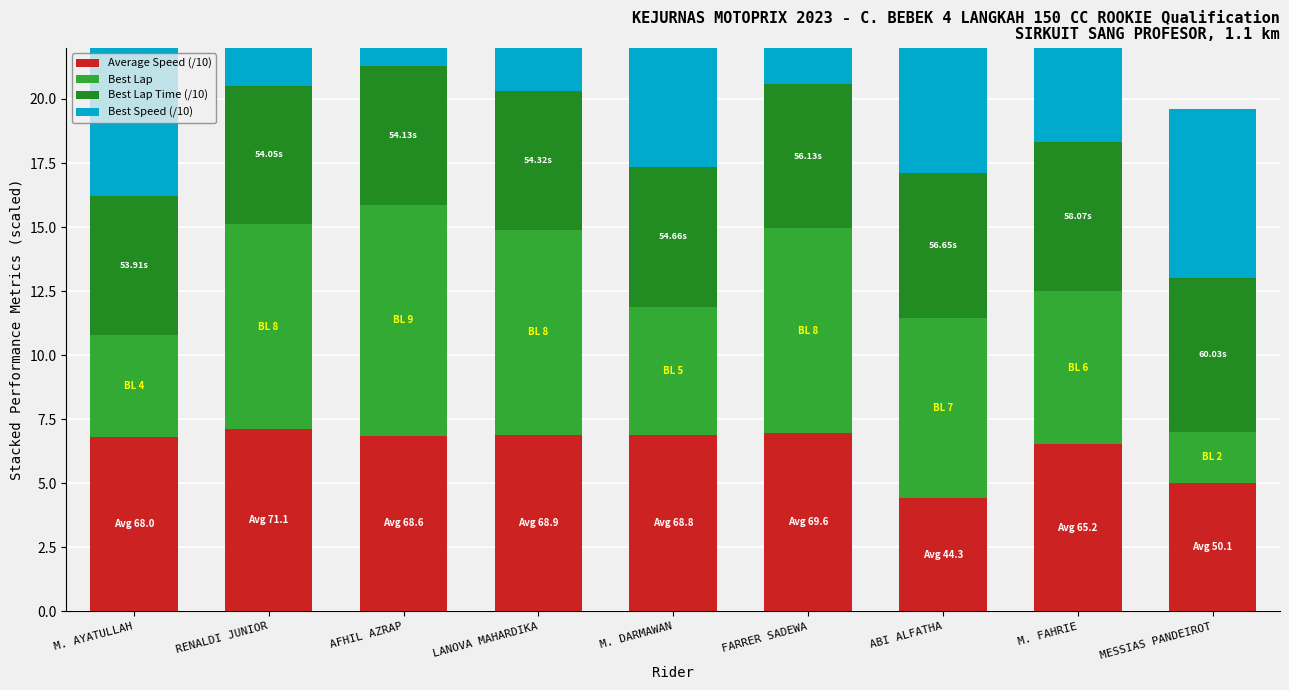

At which label is Average Speed (/10) closest to 5?

MESSIAS PANDEIROT